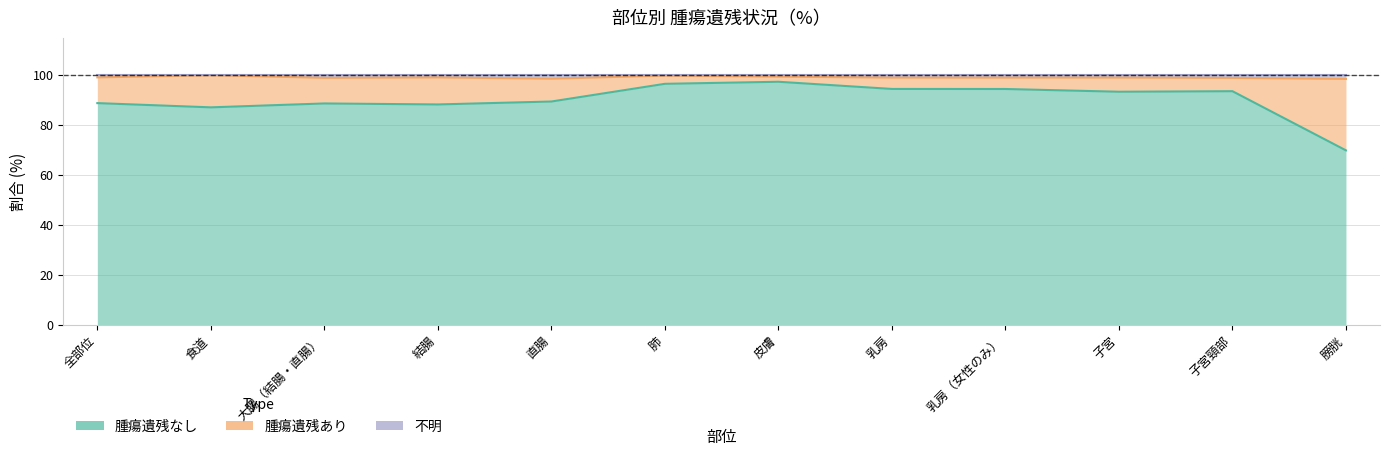

Which series has the widest spread of values?

腫瘍遺残なし